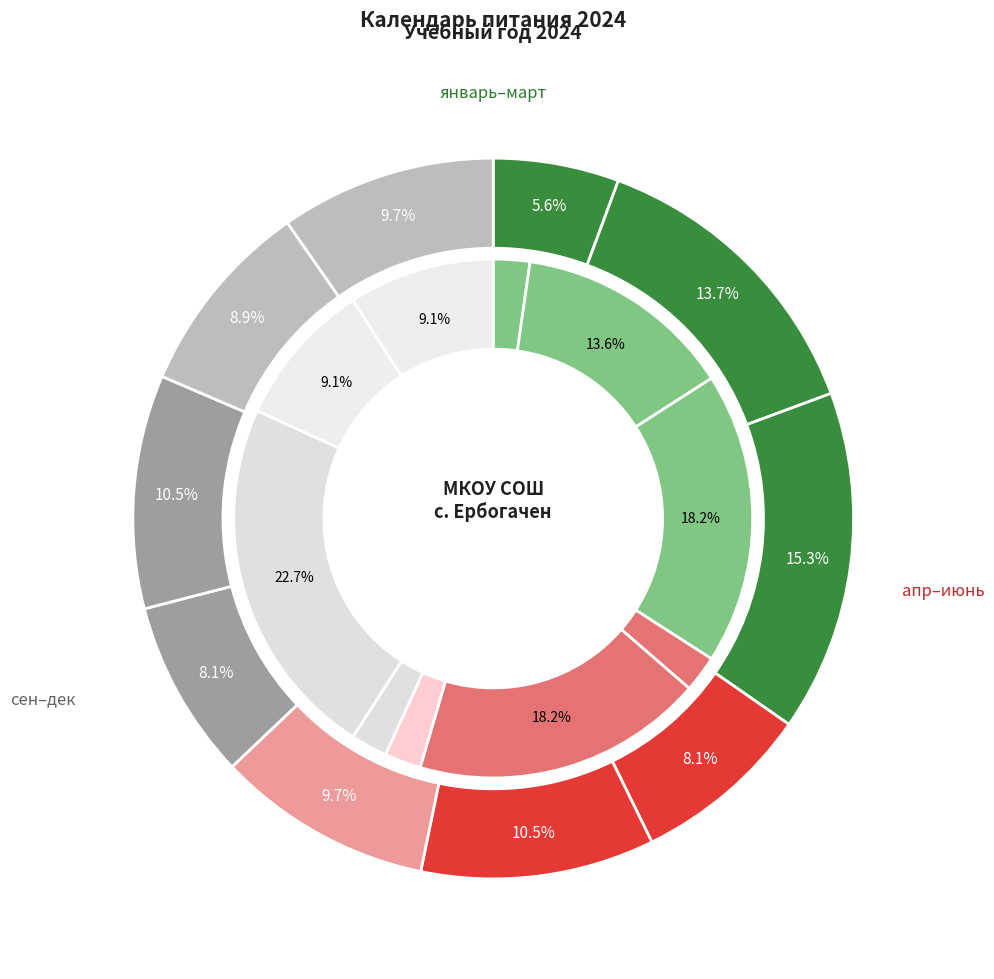

How many segments does this pie chart have?

10